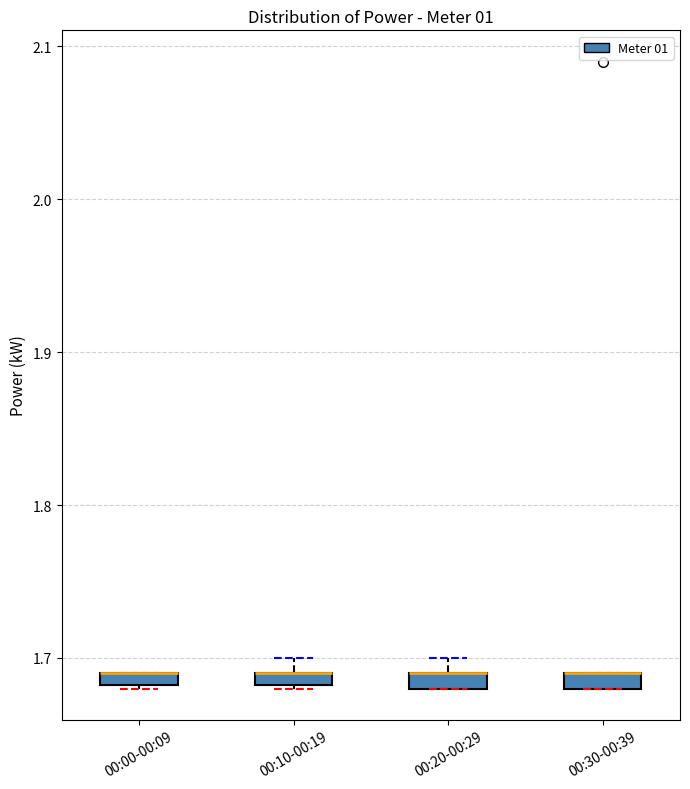

Where is the upper edge of the box for 00:30-00:39 on the y-axis? The values are not printed on the chart, so give them approximately, as read against the axis.

1.69